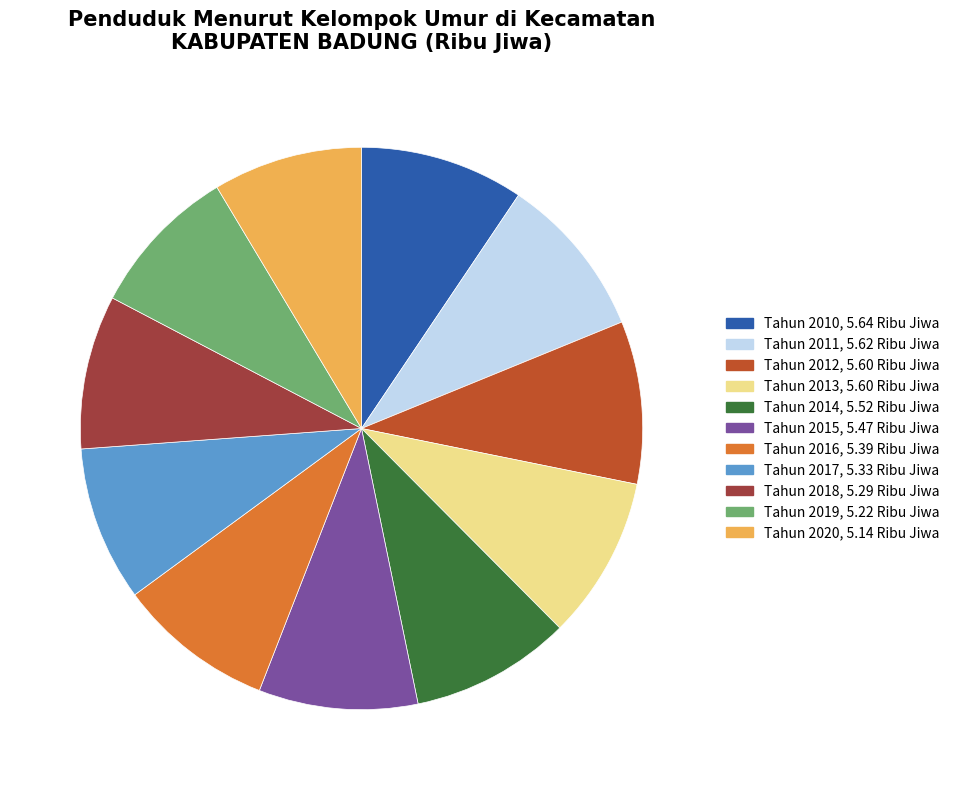

Is the sum of Tahun 2011 and Tahun 2012 greater than half?

No